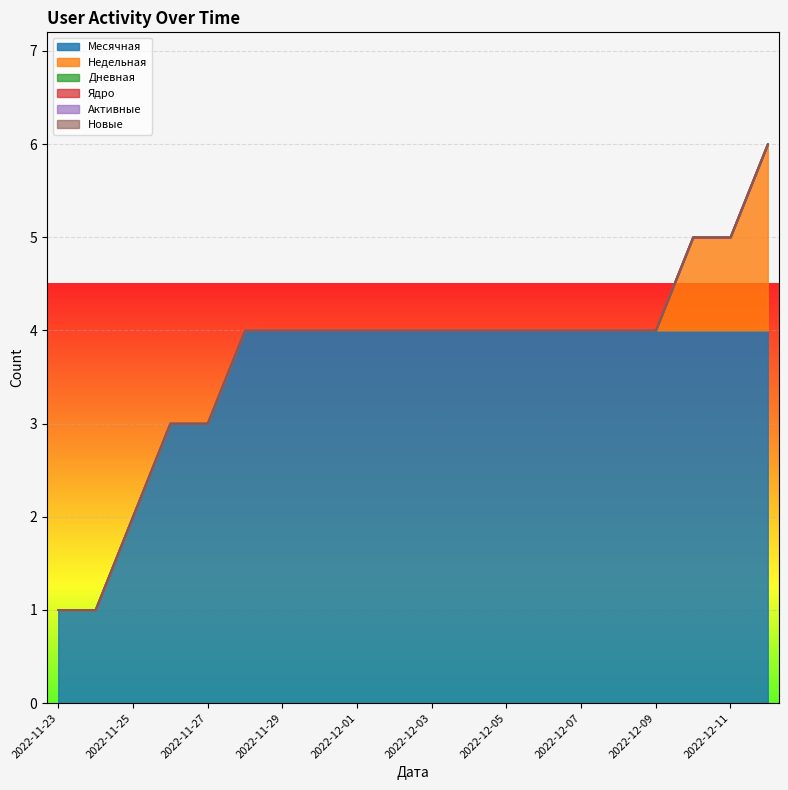

Does the chart display data point markers on the line(s)?

No